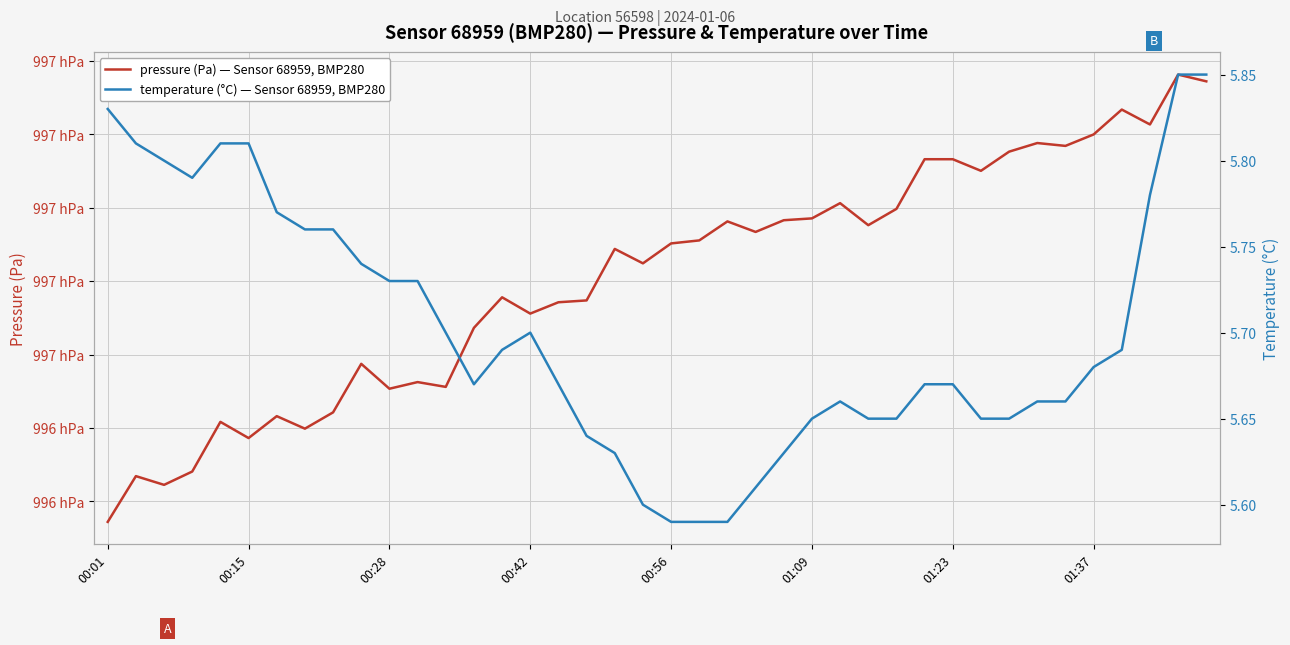

How many lines are shown in the chart?

2